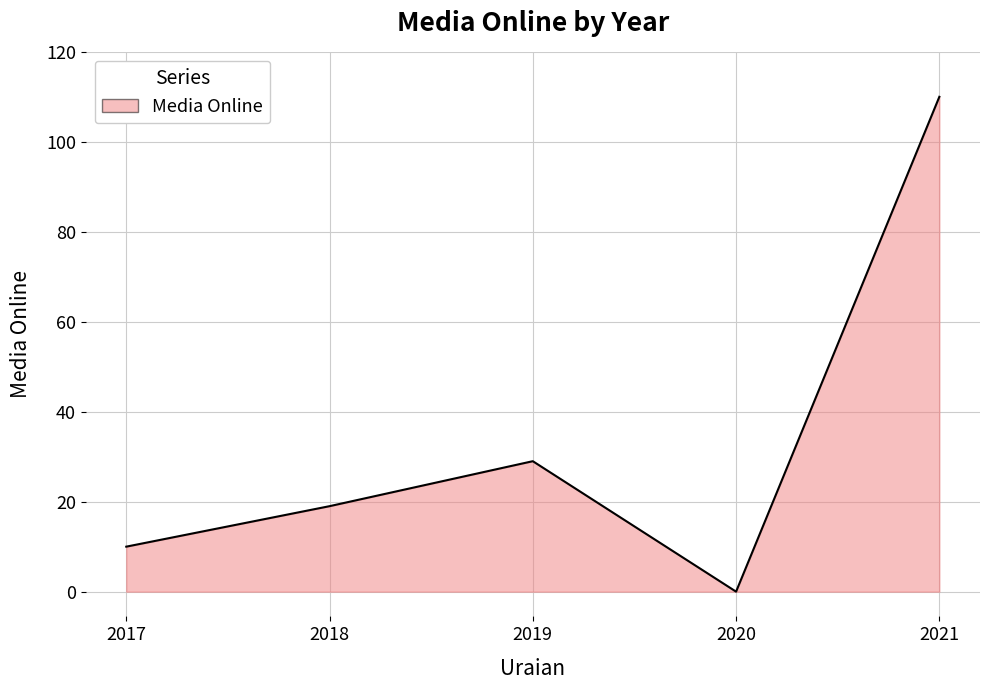

How many lines are shown in the chart?

1